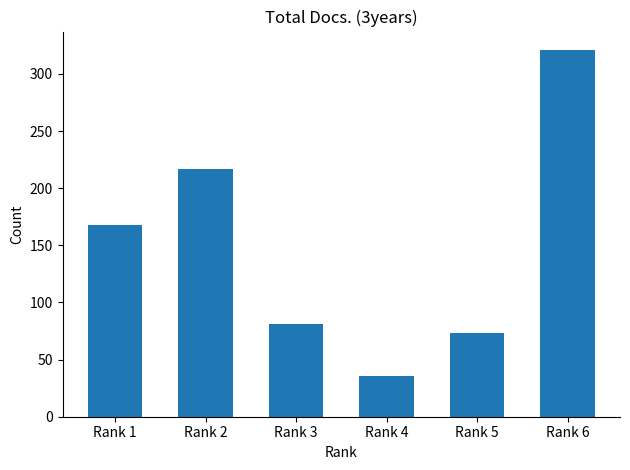

Rank the categories by value from lowest to highest.

Rank 4, Rank 5, Rank 3, Rank 1, Rank 2, Rank 6